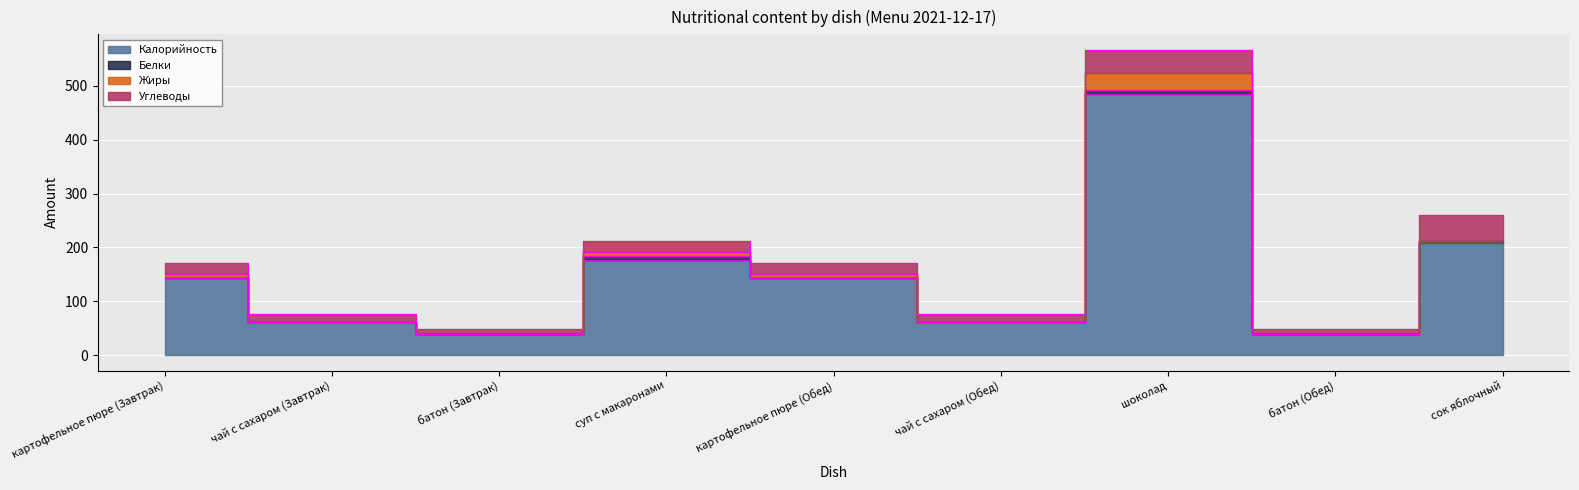

What is the value of the Жиры point at the 5th from the left?

5.9